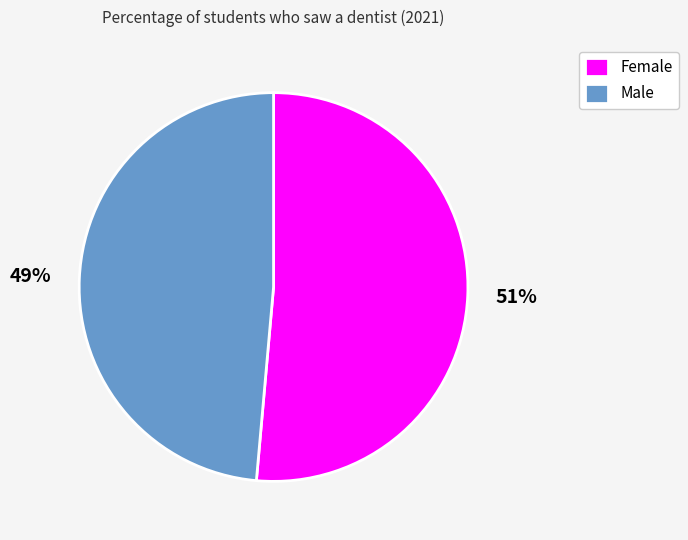

How many slices are in this pie chart?

2